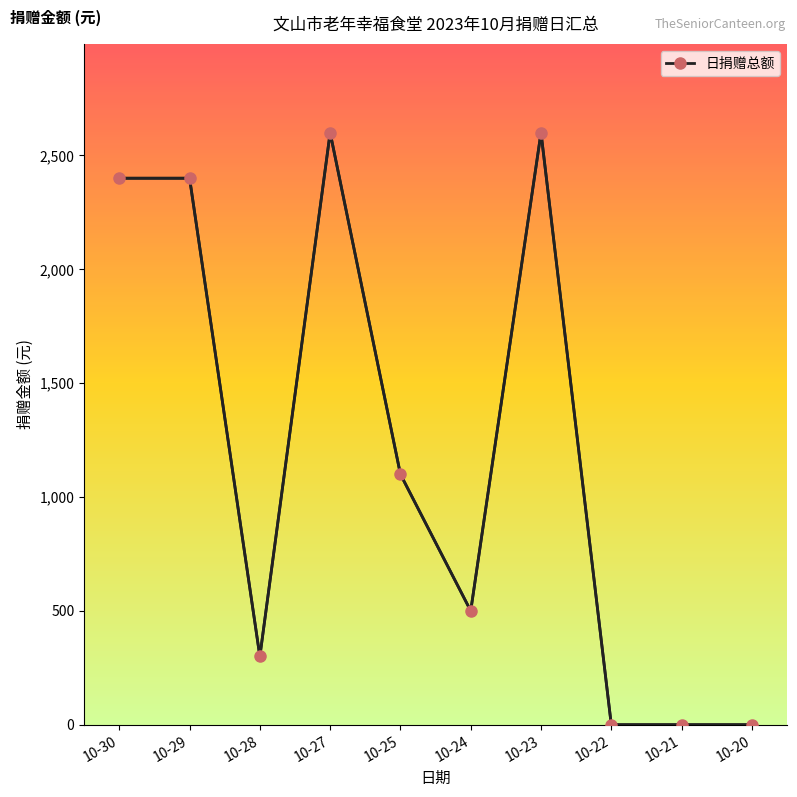

What is the maximum value shown in the chart?

2600